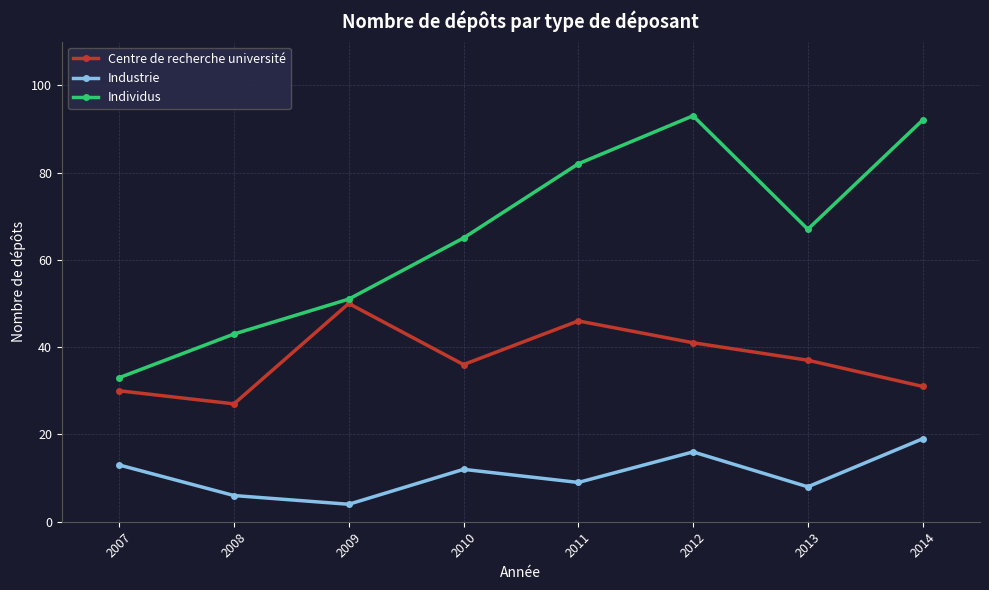

What is the sum of all Individus values?

526